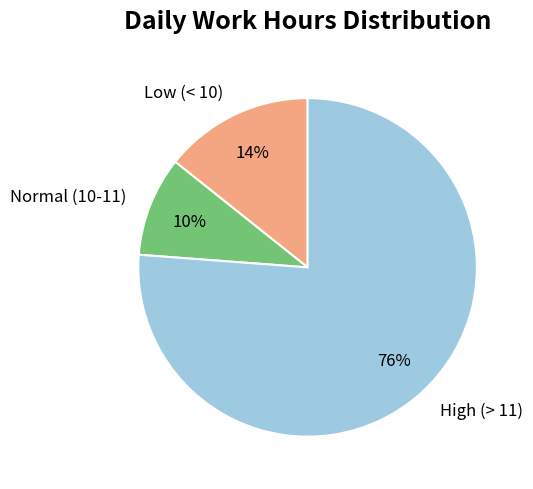

Rank the categories by value from lowest to highest.

Normal (10-11), Low (< 10), High (> 11)